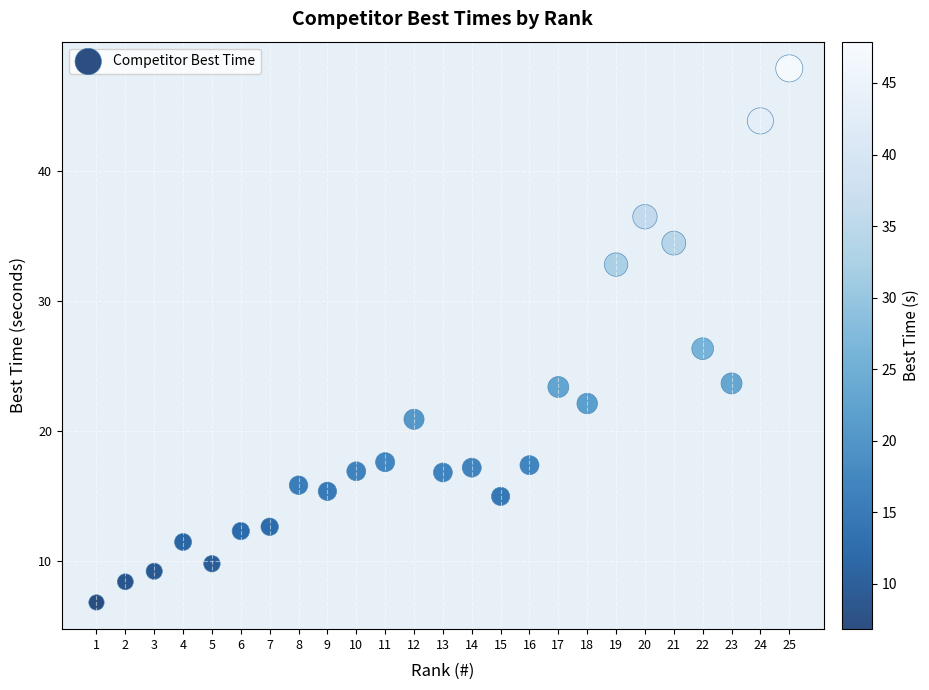

What is the range of Y values (max minus min)?

41.1